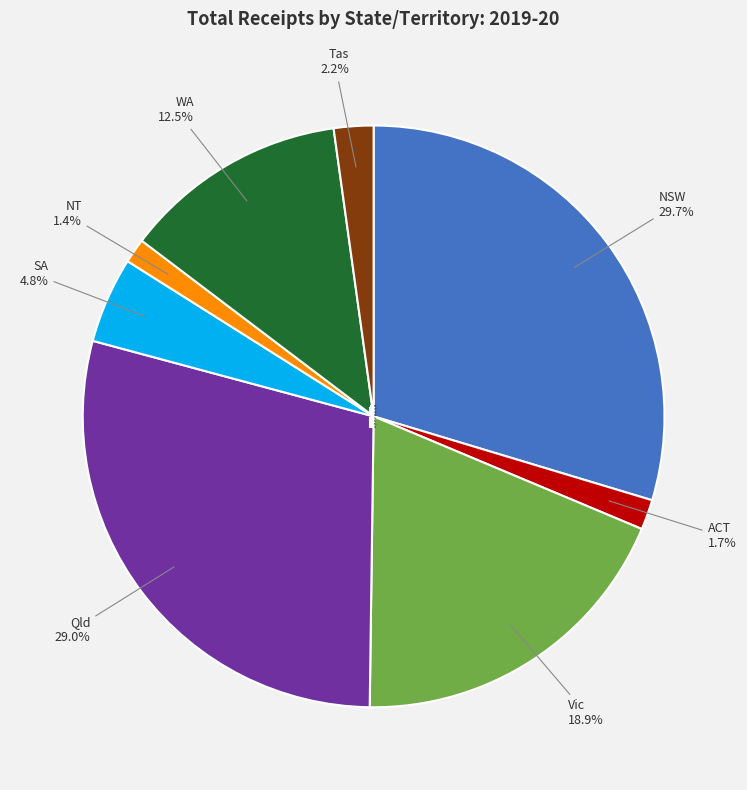

To the nearest percent, what is the difference between the largest and smallest slice percentages?

28%